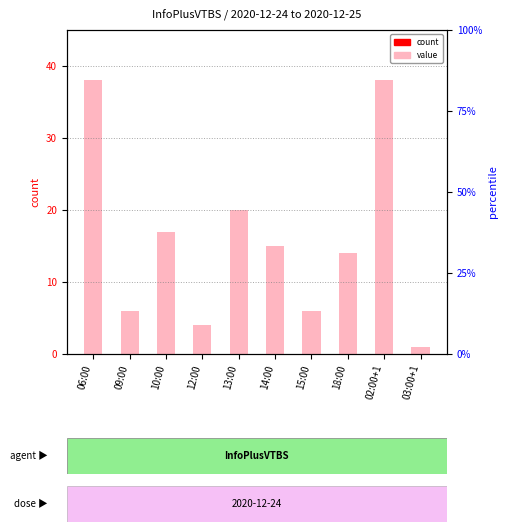

Between 10:00 and 06:00, which is larger?

06:00